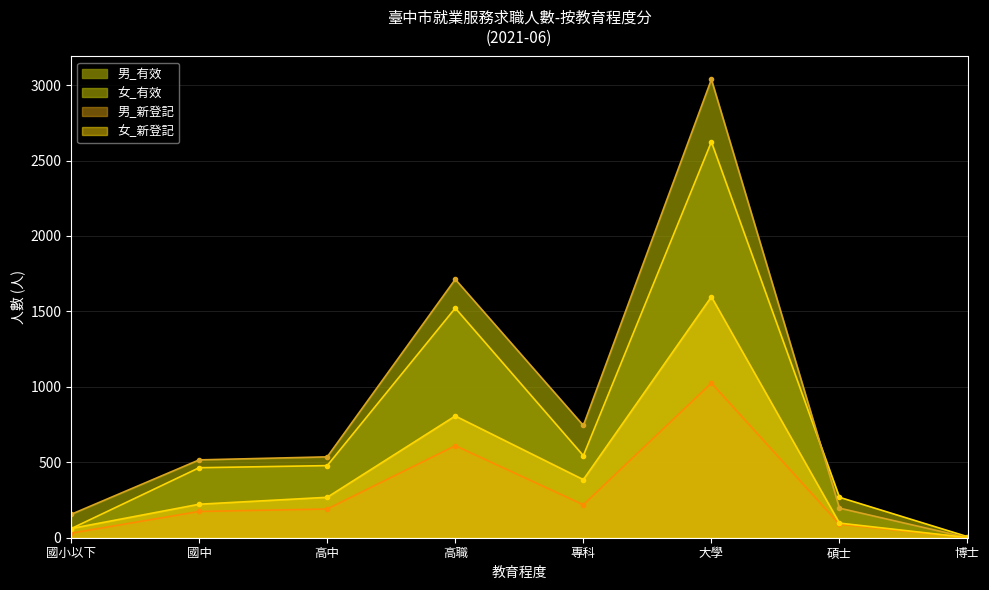

Is it true that 男_新登記_line equals 55 at 高中?

False